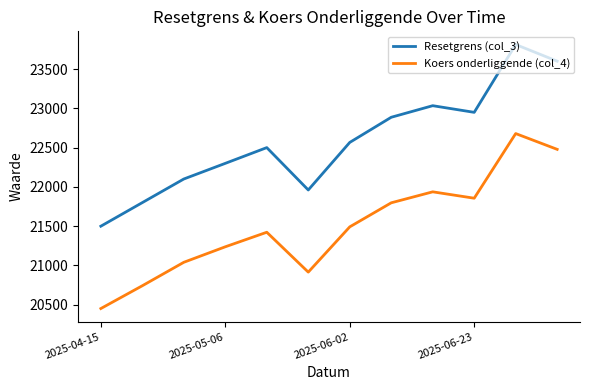

True or false: Koers onderliggende (col_4) and Resetgrens (col_3) intersect in this chart.

False